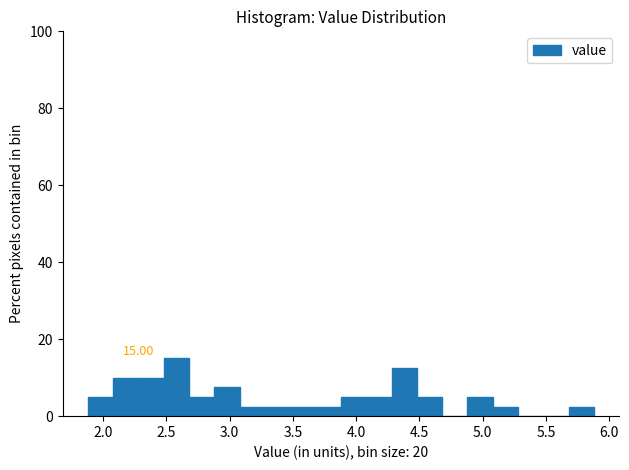

Which range on the x-axis has the tallest bar?

2.48 to 2.68